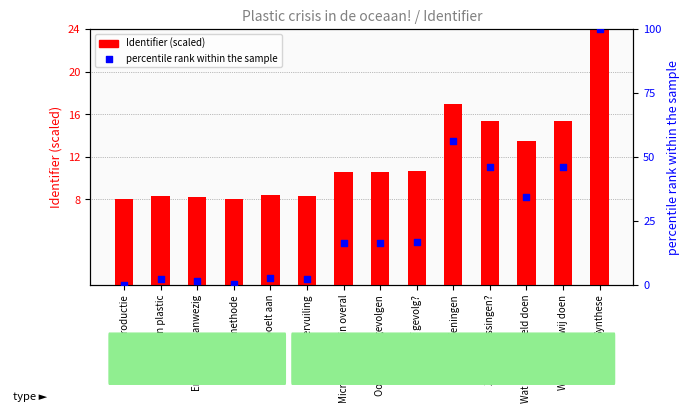

What are all the series names shown in the legend?

Identifier (scaled), percentile rank within the sample